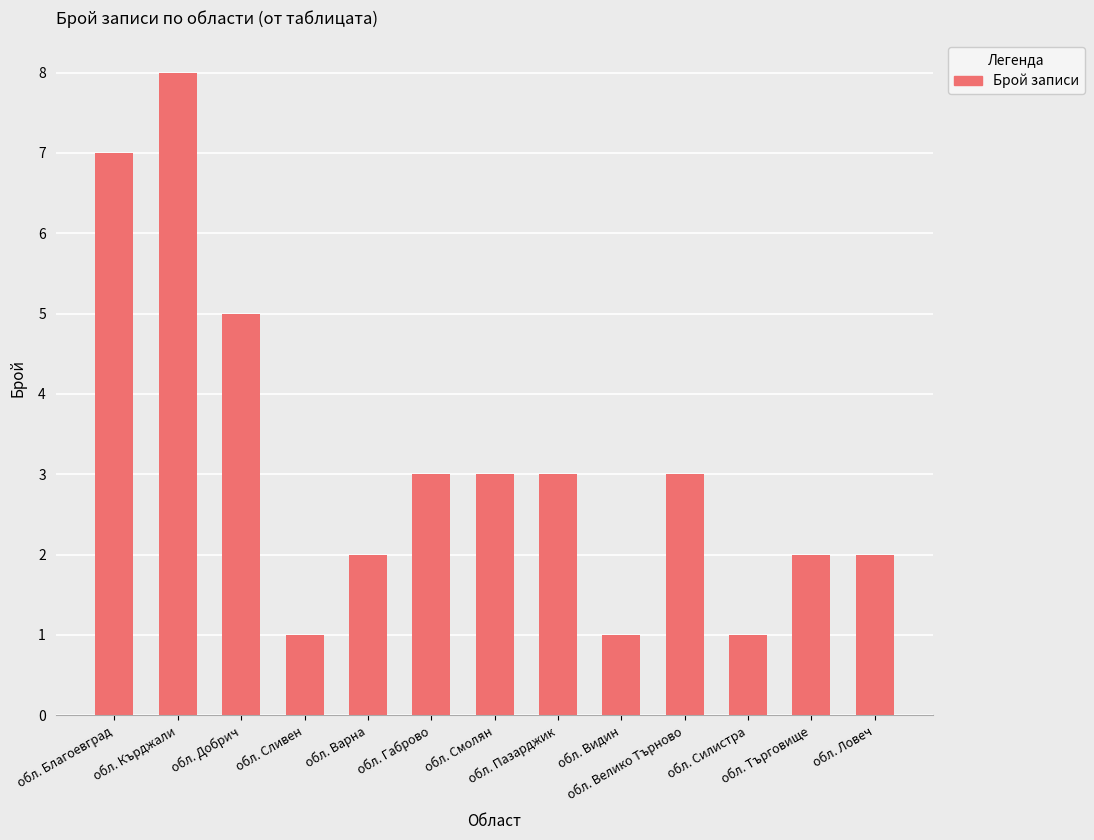

The value at обл. Силистра is 1. True or false?

True